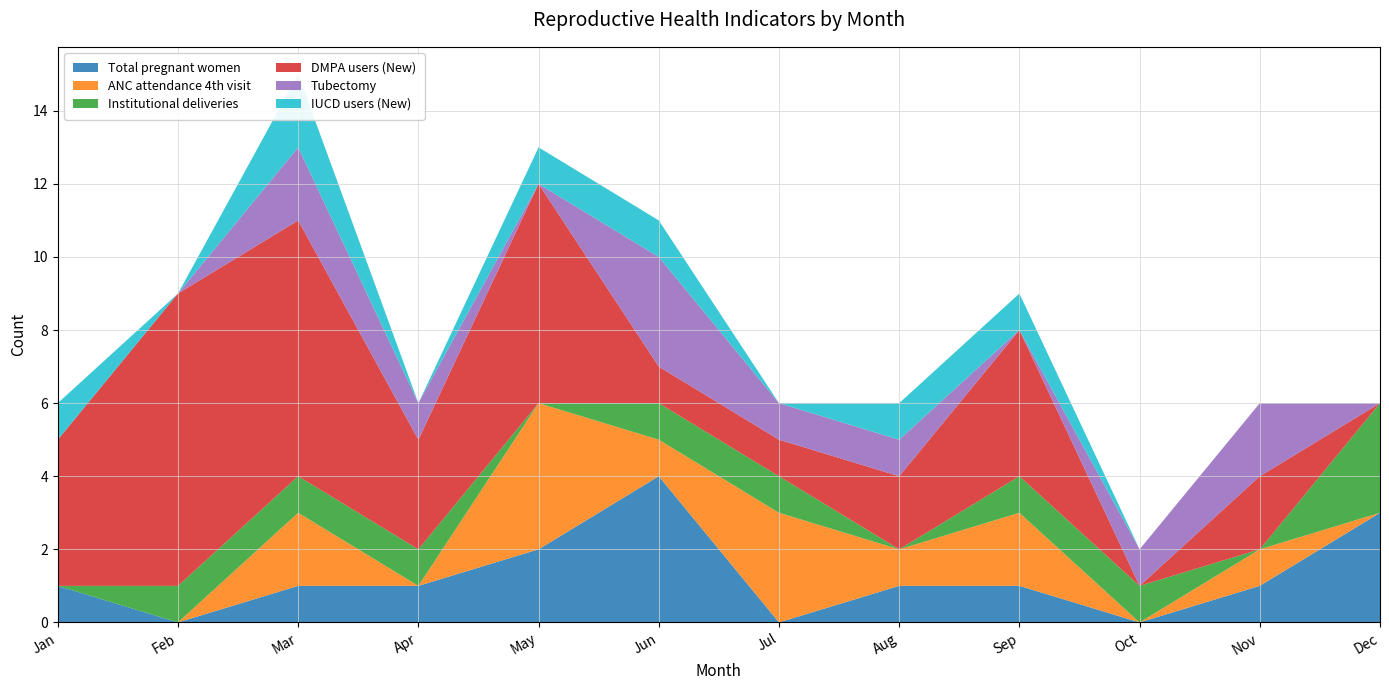

Reading left to right, list all the values displayed in this chart.

Total pregnant women: Jan=1	Feb=0	Mar=1	Apr=1	May=2	Jun=4	Jul=0	Aug=1	Sep=1	Oct=0	Nov=1	Dec=3
ANC attendance 4th visit: Jan=0	Feb=0	Mar=2	Apr=0	May=4	Jun=1	Jul=3	Aug=1	Sep=2	Oct=0	Nov=1	Dec=0
Institutional deliveries: Jan=0	Feb=1	Mar=1	Apr=1	May=0	Jun=1	Jul=1	Aug=0	Sep=1	Oct=1	Nov=0	Dec=3
DMPA users (New): Jan=4	Feb=8	Mar=7	Apr=3	May=6	Jun=1	Jul=1	Aug=2	Sep=4	Oct=0	Nov=2	Dec=0
Tubectomy: Jan=0	Feb=0	Mar=2	Apr=1	May=0	Jun=3	Jul=1	Aug=1	Sep=0	Oct=1	Nov=2	Dec=0
IUCD users (New): Jan=1	Feb=0	Mar=2	Apr=0	May=1	Jun=1	Jul=0	Aug=1	Sep=1	Oct=0	Nov=0	Dec=0